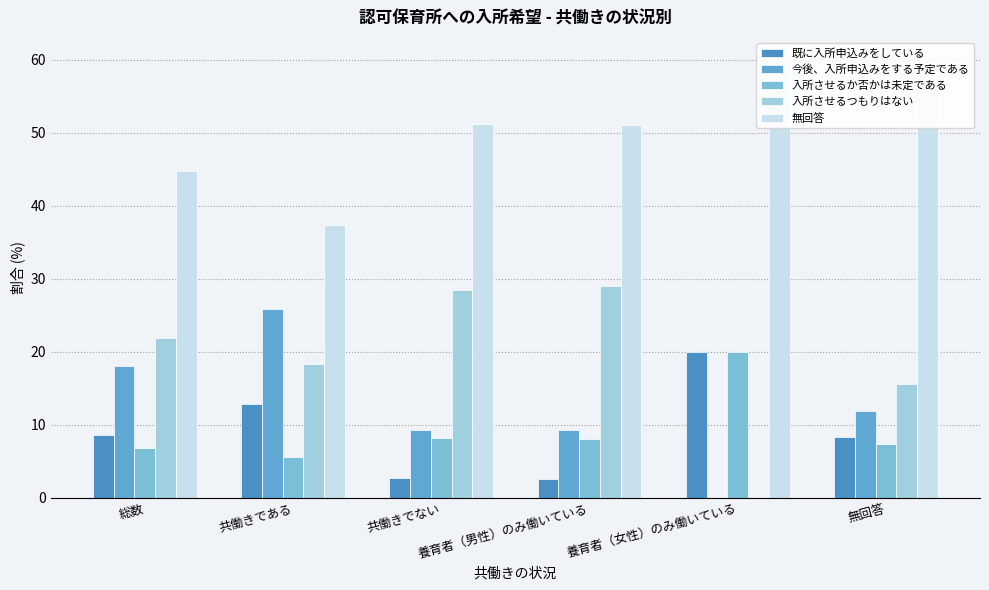

What is the label of the 6th bar from the right?

総数